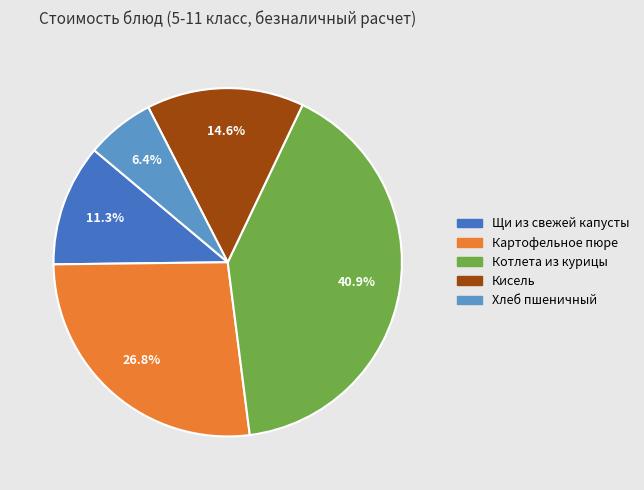

Count the number of slices in the pie.

5